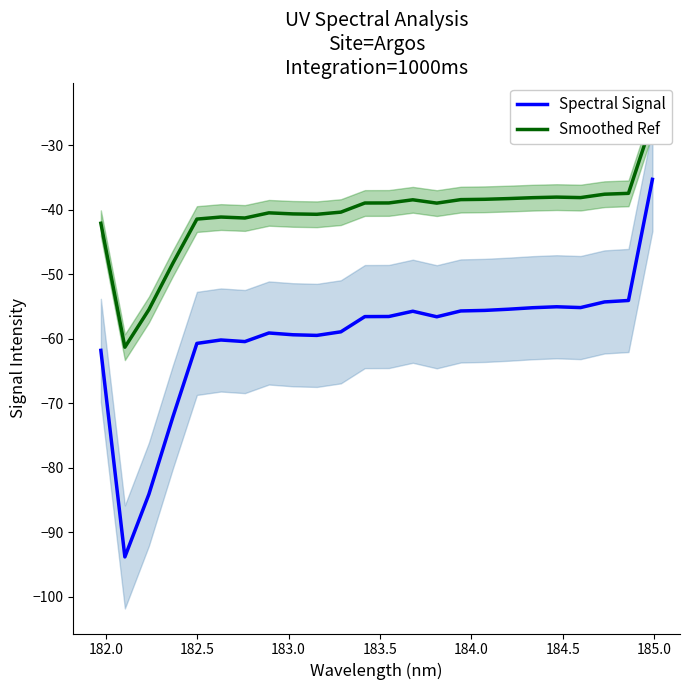

True or false: Spectral Signal and Smoothed Ref cross at least once.

False